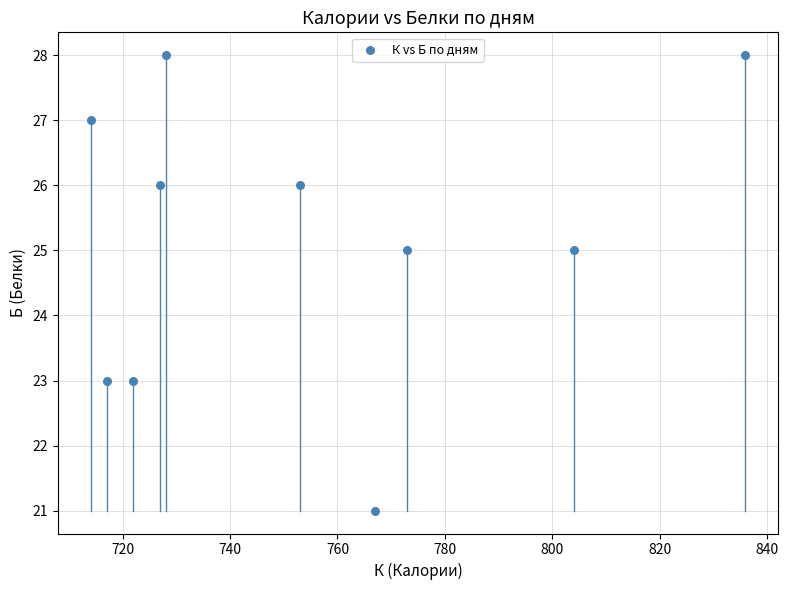

What is the average X value?

754